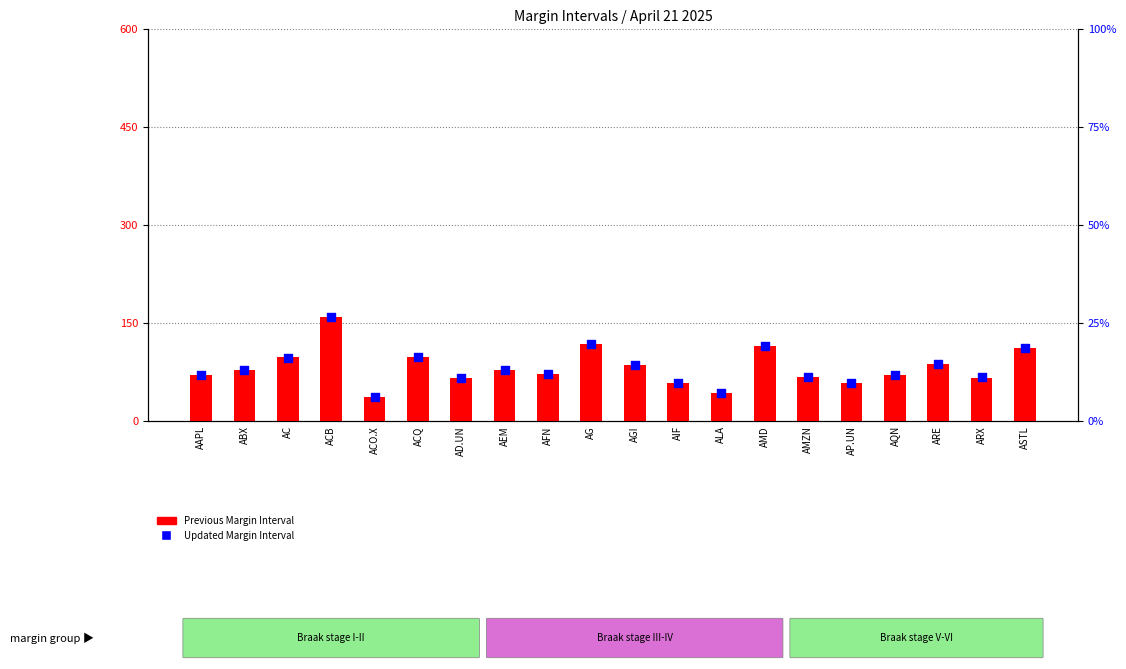

Which series contains the highest Y value?

Previous Margin Interval